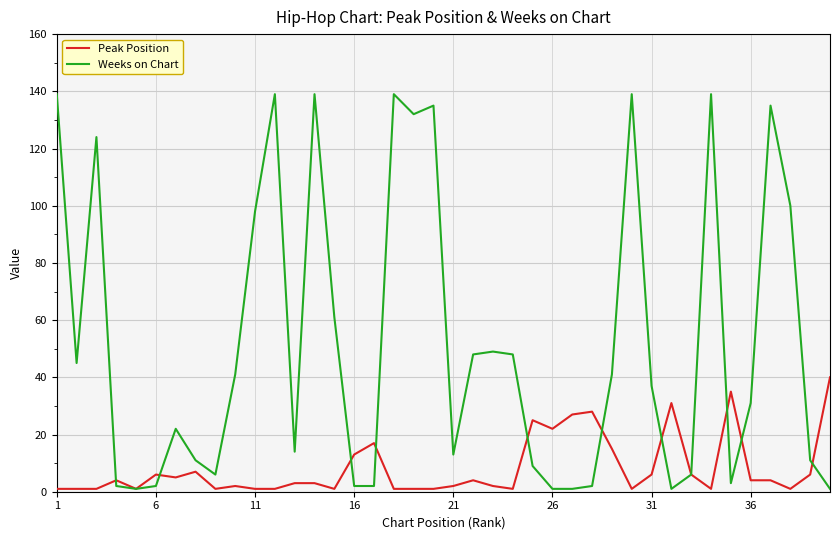

True or false: Weeks on Chart has more than 1 interior local peaks.

True